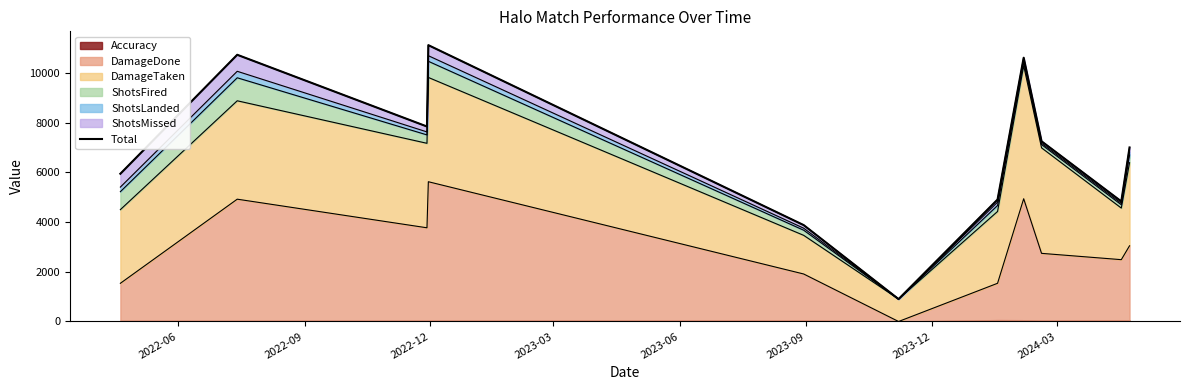

Reading left to right, what are all the values shown in this chart?

5947.6	10737.2	7849.5	11124.6	3880.3	902.0	4909.2	10619.2	7254.1	4834.3	7005.9